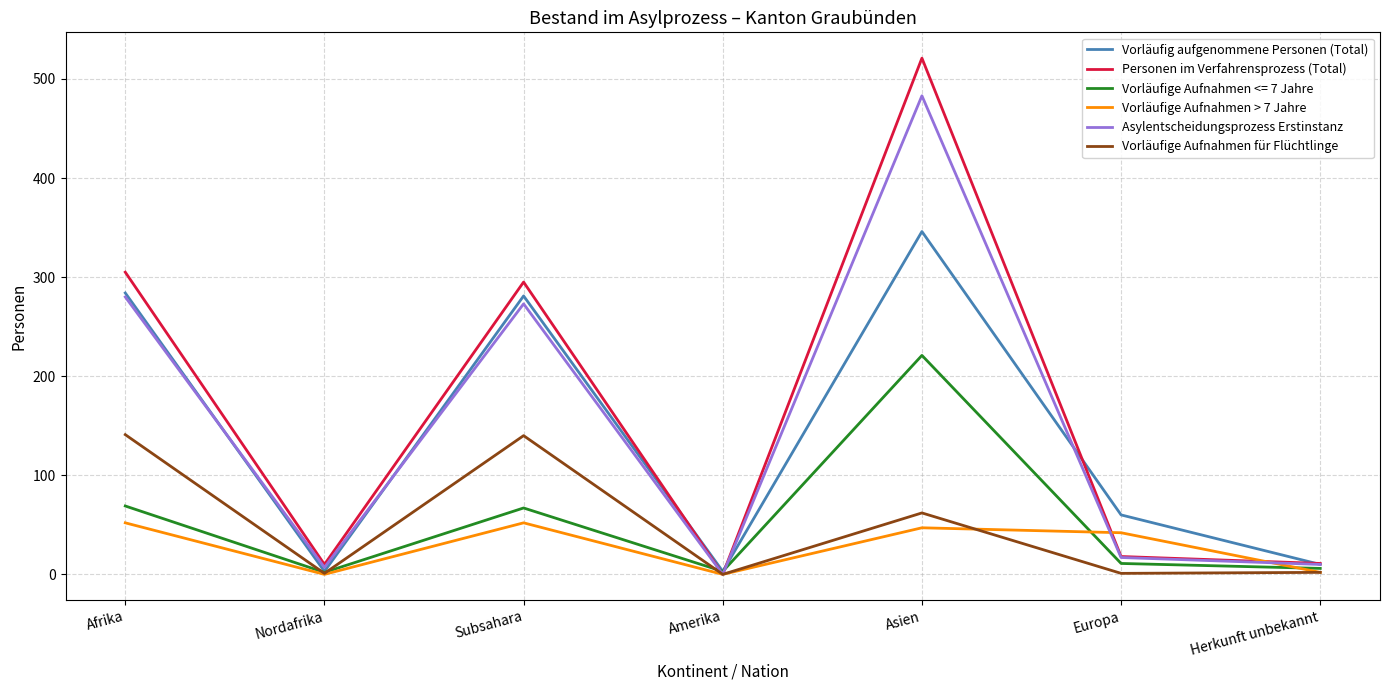

Is the value of Vorläufige Aufnahmen <= 7 Jahre at Asien greater than the value of Asylentscheidungsprozess Erstinstanz at Nordafrika?

Yes